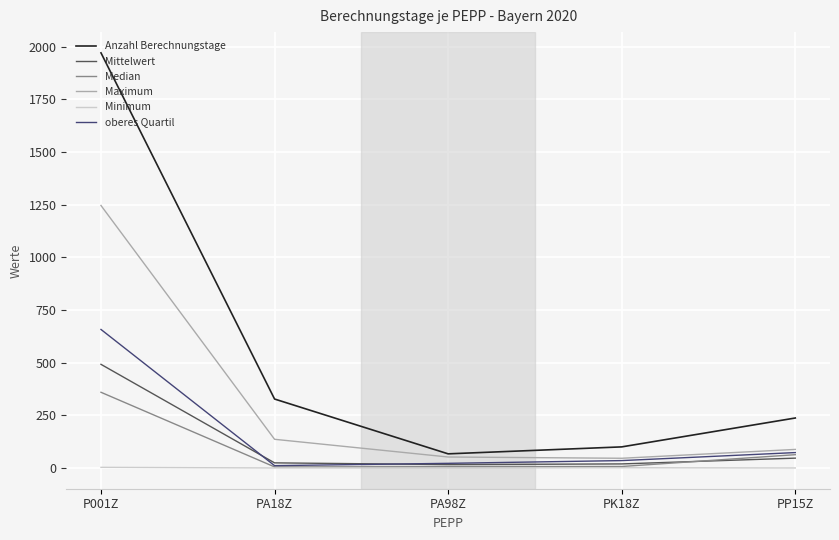

The value of Mittelwert at P001Z is 492.5. True or false?

True